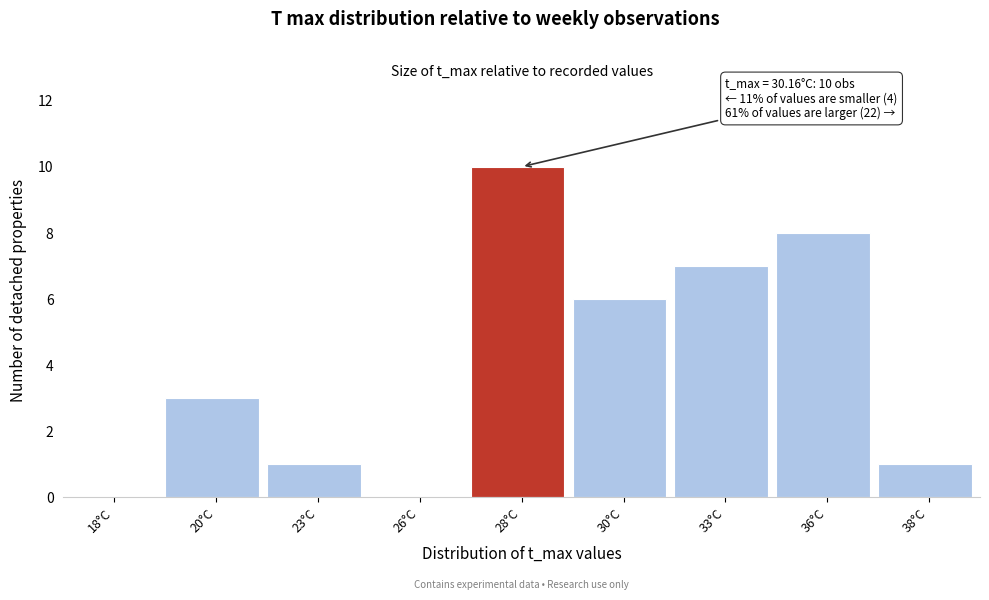

Reading left to right, what are all the values shown in this chart?

18°C=0	20°C=3	23°C=1	26°C=0	28°C=10	30°C=6	33°C=7	36°C=8	38°C=1